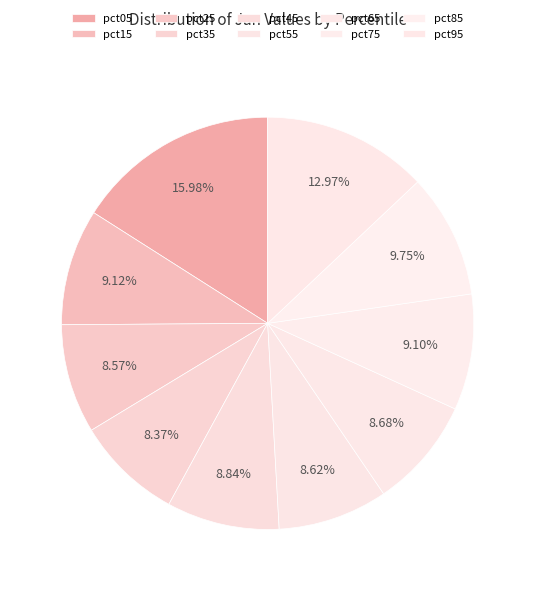

Count the number of slices in the pie.

10